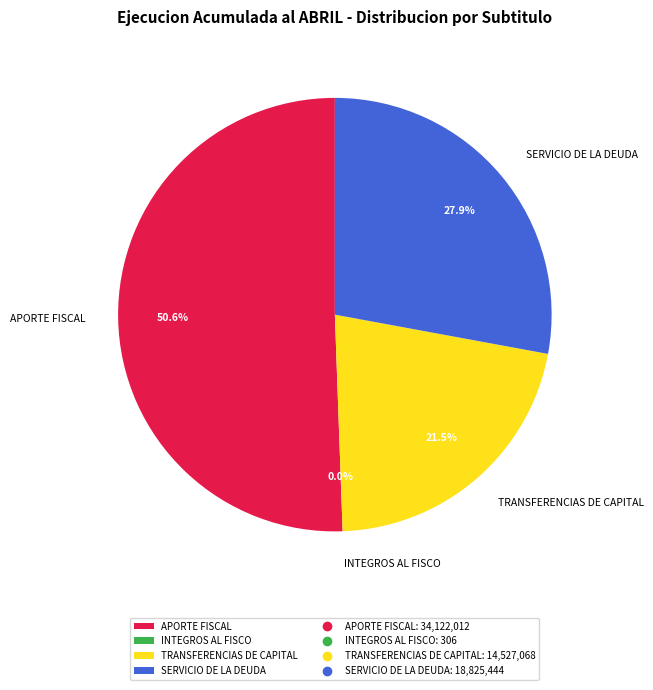

What percentage is NOT represented by TRANSFERENCIAS DE CAPITAL?

78.5%